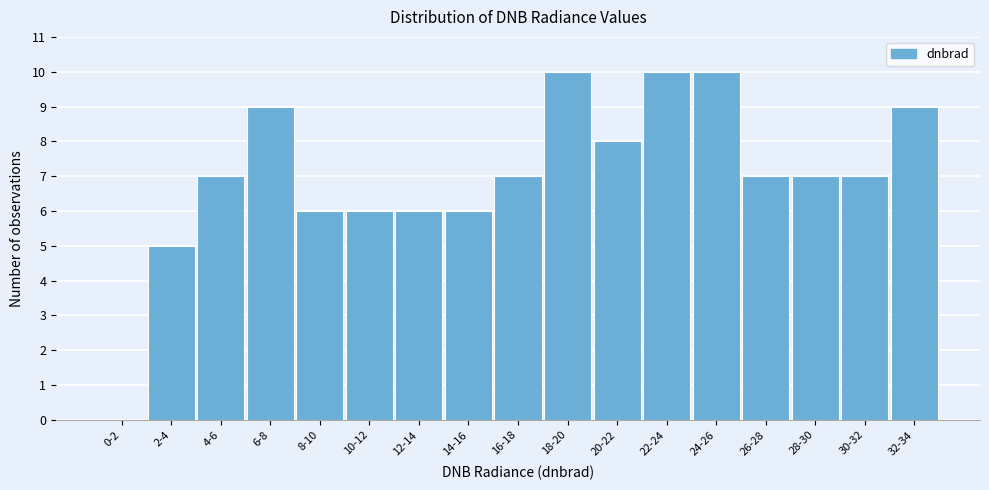

Reading left to right, transcribe all the data shown in this chart.

0-2=0	2-4=5	4-6=7	6-8=9	8-10=6	10-12=6	12-14=6	14-16=6	16-18=7	18-20=10	20-22=8	22-24=10	24-26=10	26-28=7	28-30=7	30-32=7	32-34=9